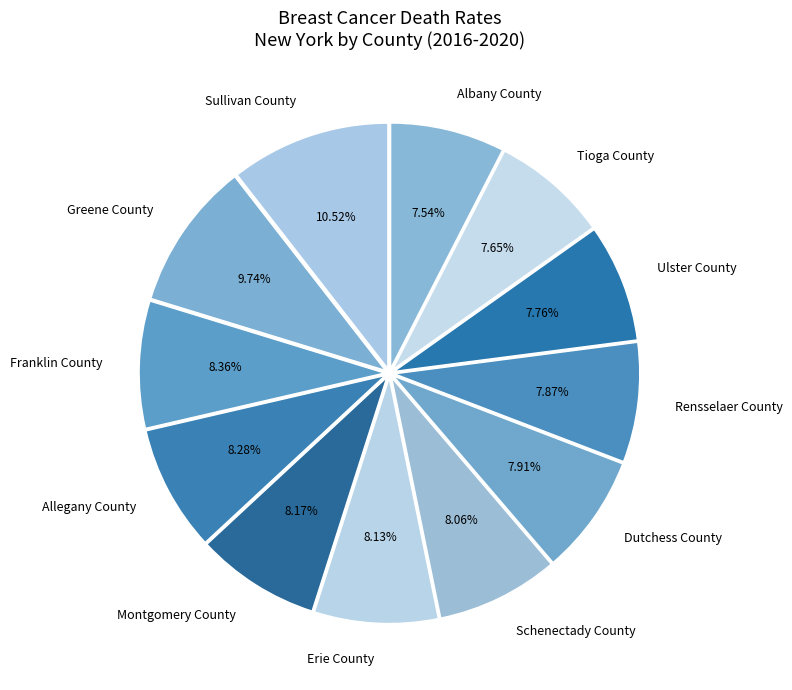

Approximately how many times larger is the value at Ulster County compared to Montgomery County?

0.9